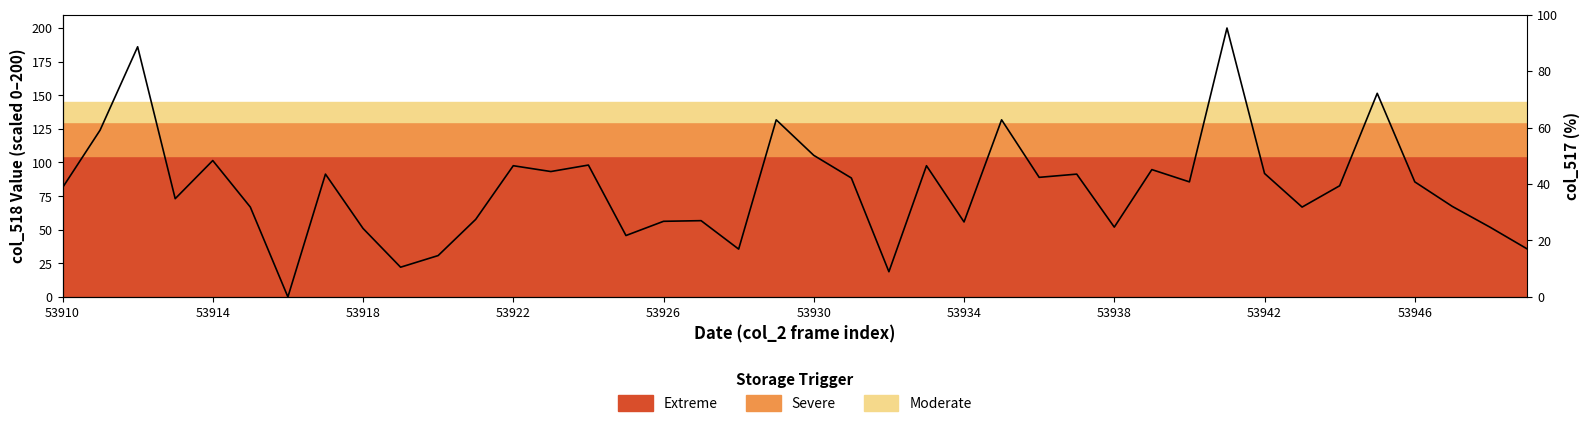

How many lines are shown in the chart?

1